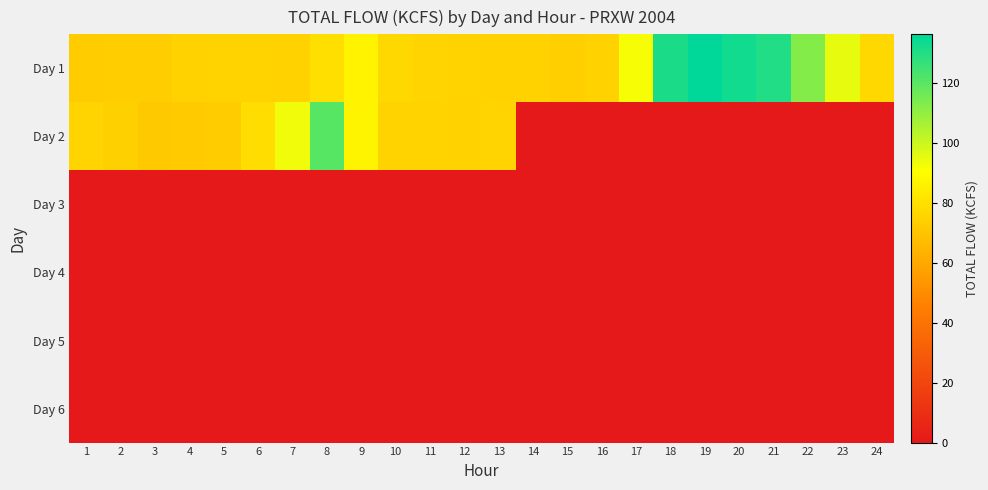

At 23, list the series in order from largest to smallest.

Day 1, Day 2, Day 3, Day 4, Day 5, Day 6